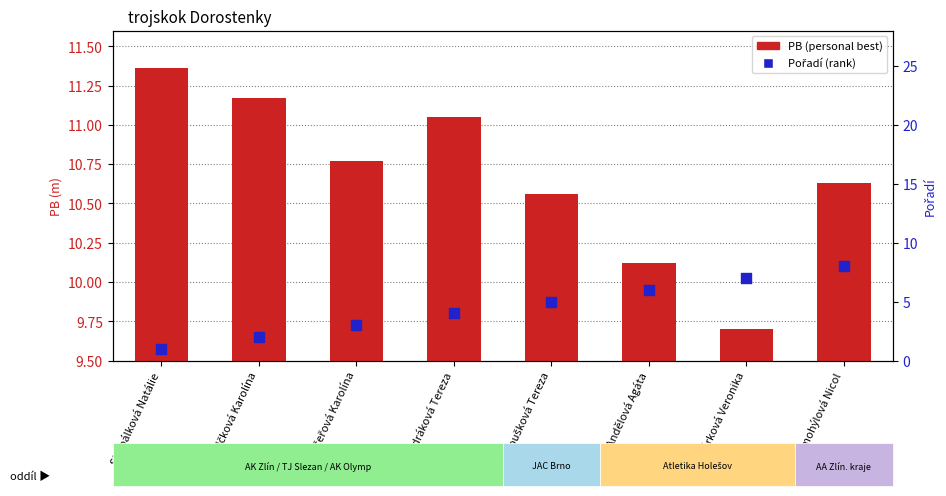

Which series reaches the maximum Y coordinate?

PB (personal best)